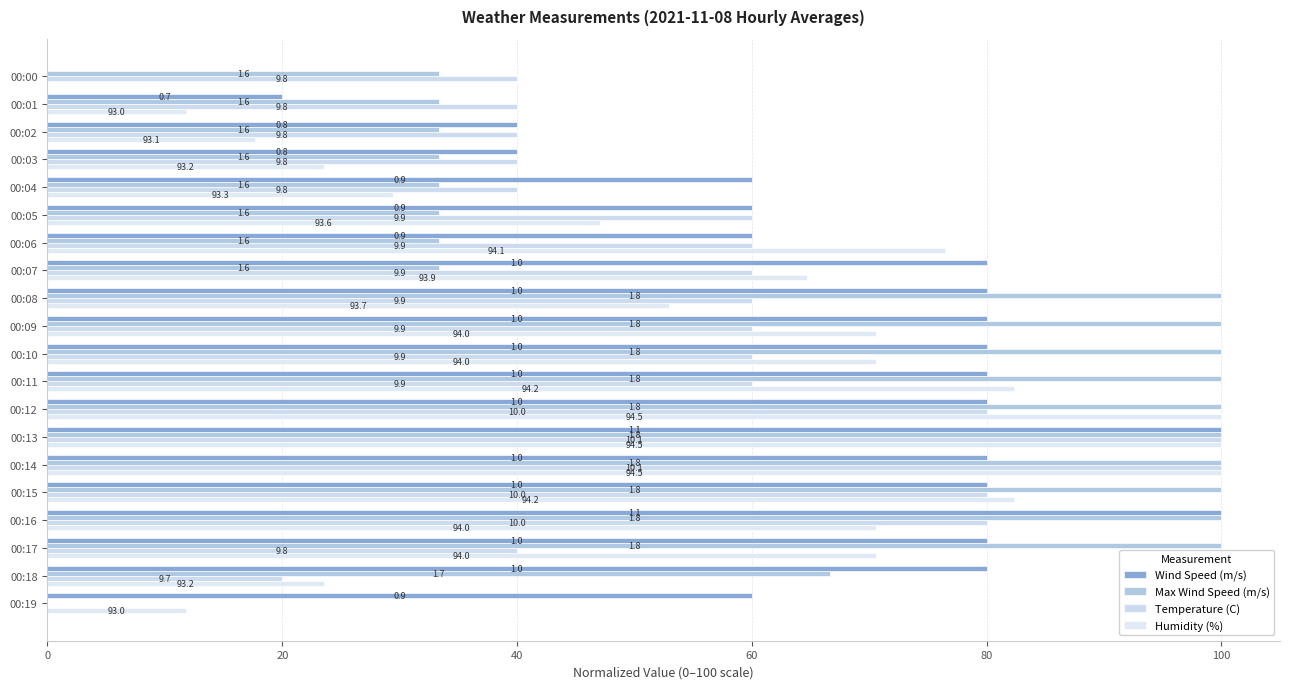

What is the average value of the Wind Speed (m/s) series?

67.0